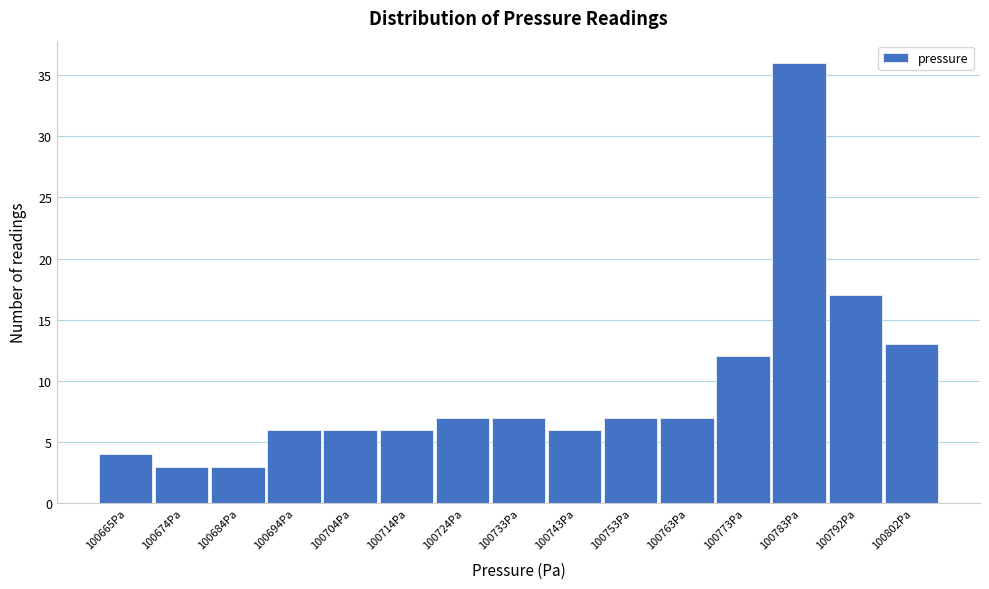

Reading left to right, transcribe all the data shown in this chart.

100665Pa=4	100674Pa=3	100684Pa=3	100694Pa=6	100704Pa=6	100714Pa=6	100724Pa=7	100733Pa=7	100743Pa=6	100753Pa=7	100763Pa=7	100773Pa=12	100783Pa=36	100792Pa=17	100802Pa=13